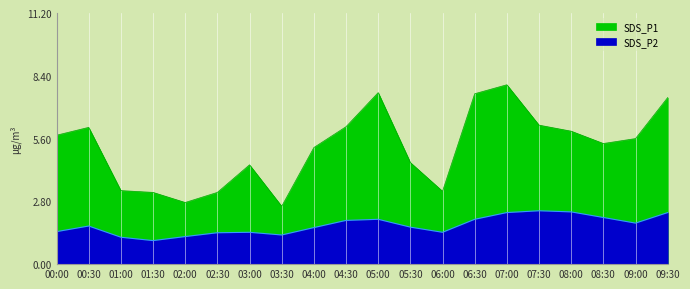

Reading left to right, what are all the values shown in this chart?

SDS_P1: 5.8	6.1	3.3	3.2	2.8	3.2	4.4	2.6	5.2	6.1	7.7	4.5	3.2	7.6	8.0	6.2	5.9	5.4	5.6	7.4
SDS_P2: 1.4	1.7	1.2	1.1	1.2	1.4	1.4	1.3	1.6	1.9	2.0	1.6	1.4	2.0	2.3	2.4	2.3	2.1	1.8	2.3